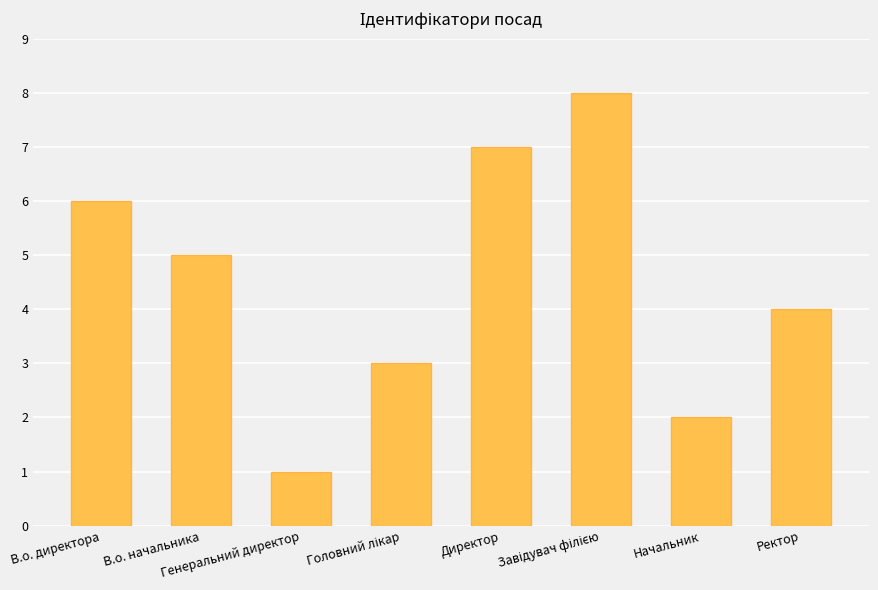

True or false: the data shows 6 at Ректор.

False